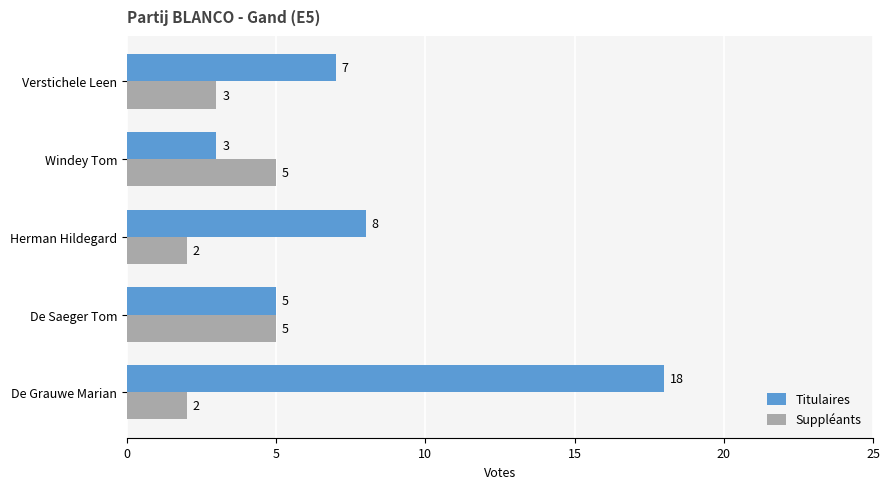

List the labels in order of Titulaires value, largest first.

De Grauwe Marian, Herman Hildegard, Verstichele Leen, De Saeger Tom, Windey Tom